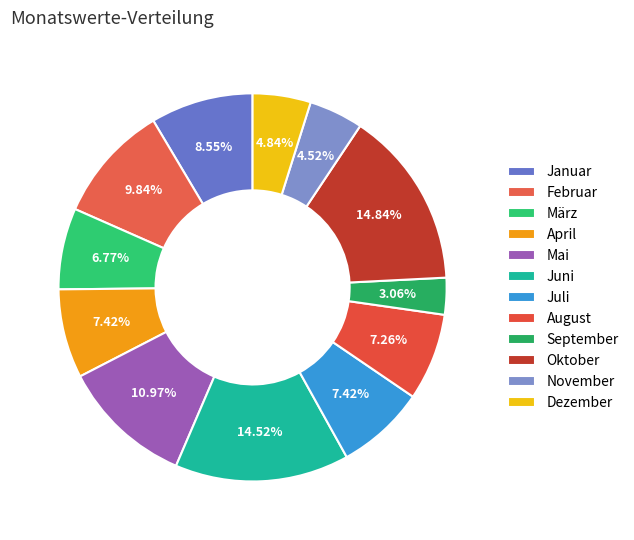

Does Juli account for over 50% of the chart?

No